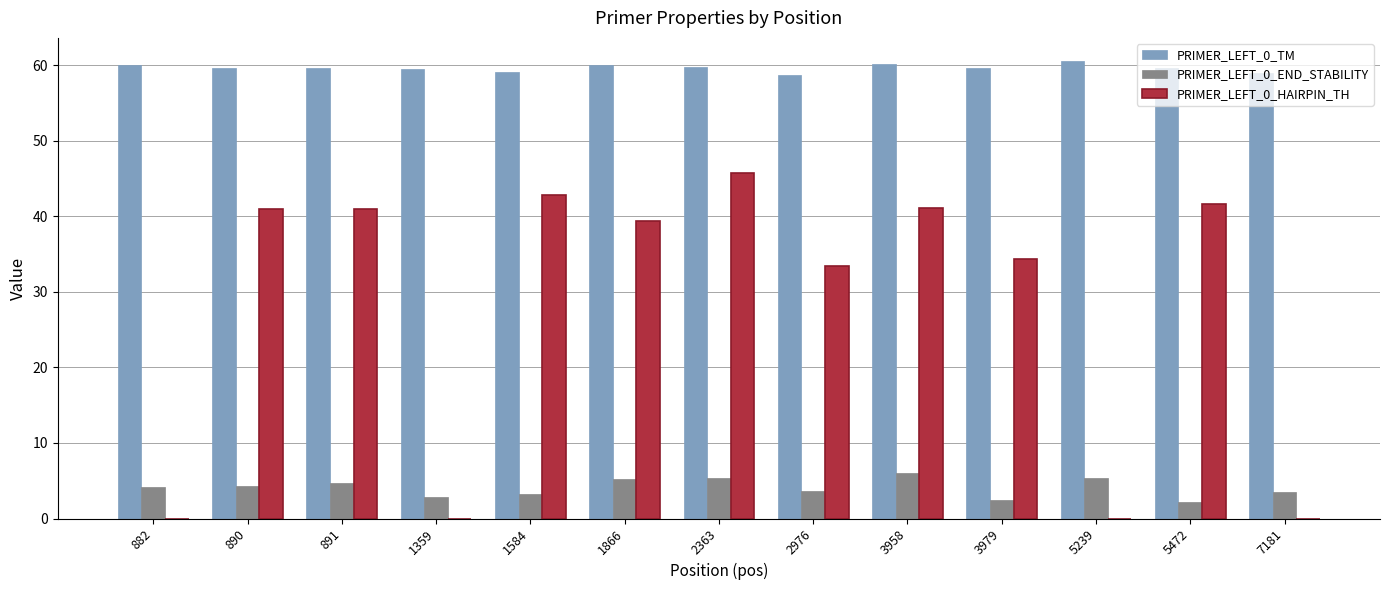

What is the sum of the PRIMER_LEFT_0_TM values at 5239 and 5472?

120.2